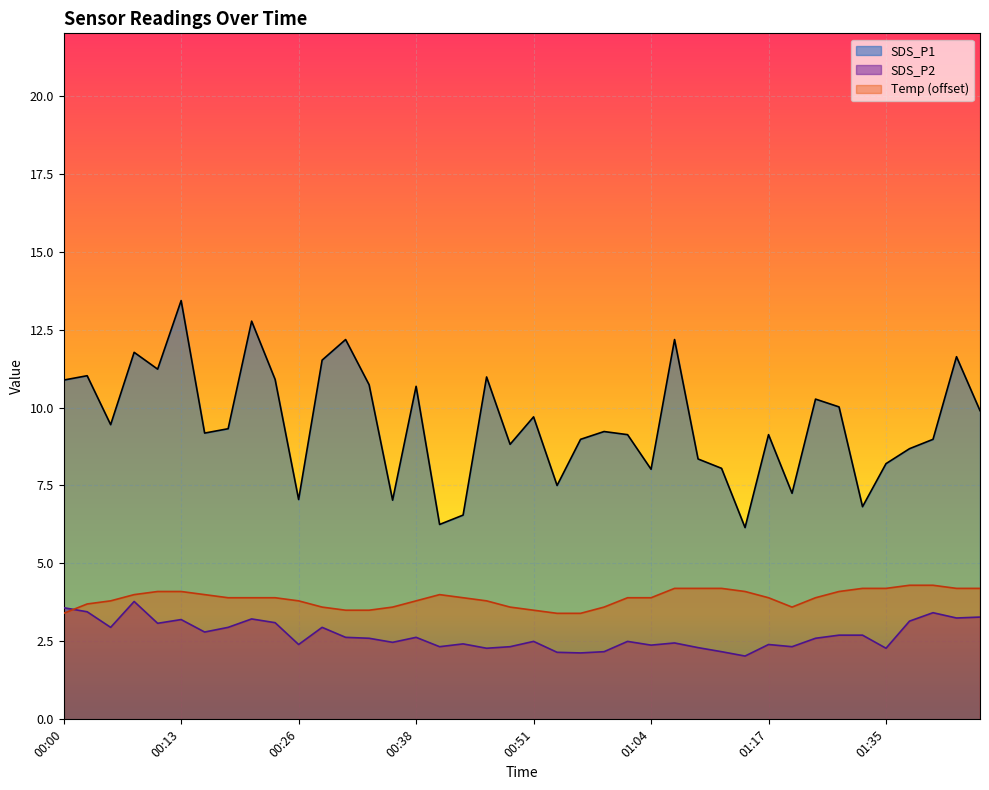

Which category has the highest value across all series?

00:13